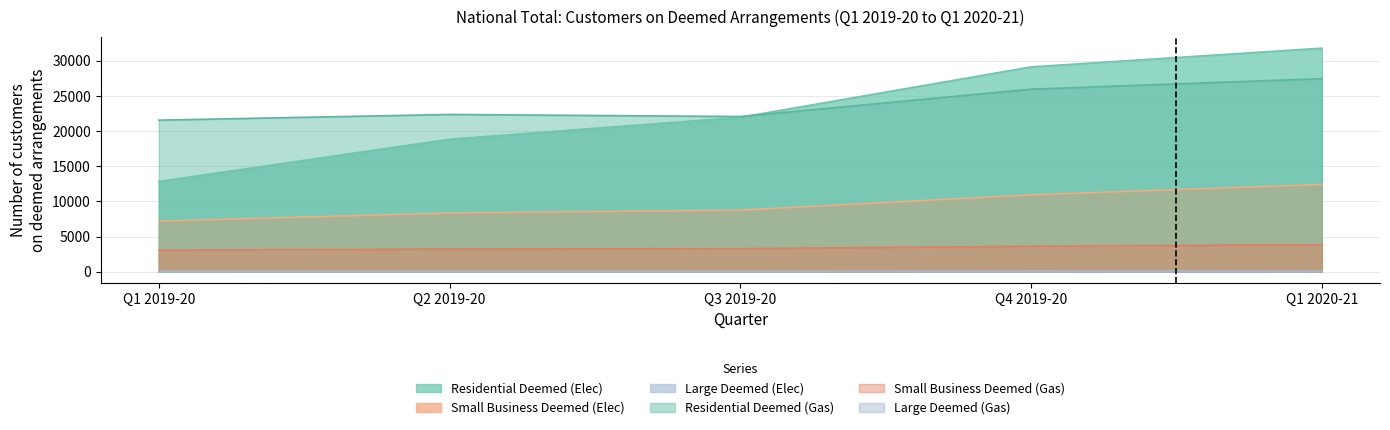

At which category is the sum across all series the highest?

Q1 2020-21